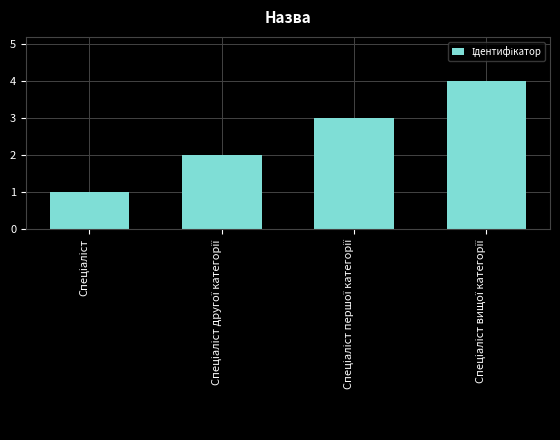

How many data points does each series have?

4